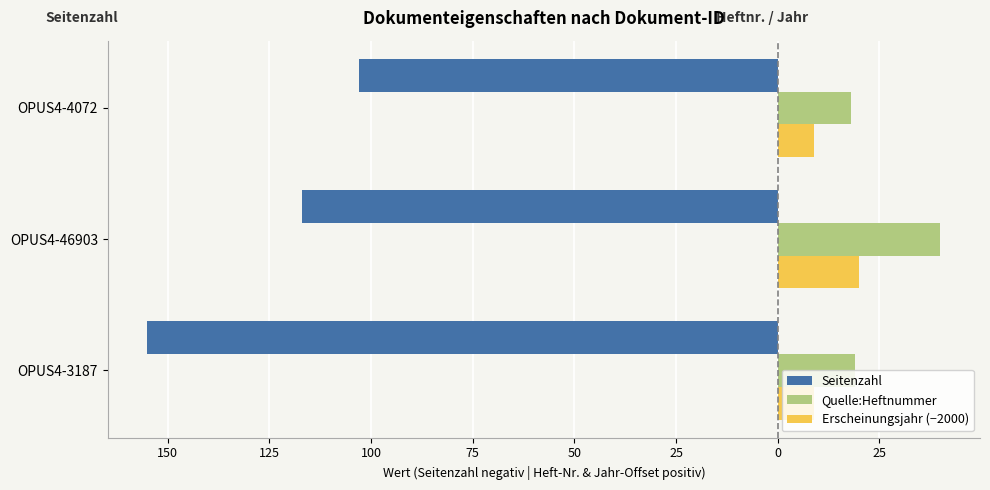

Which series has the largest range (max minus min)?

Seitenzahl